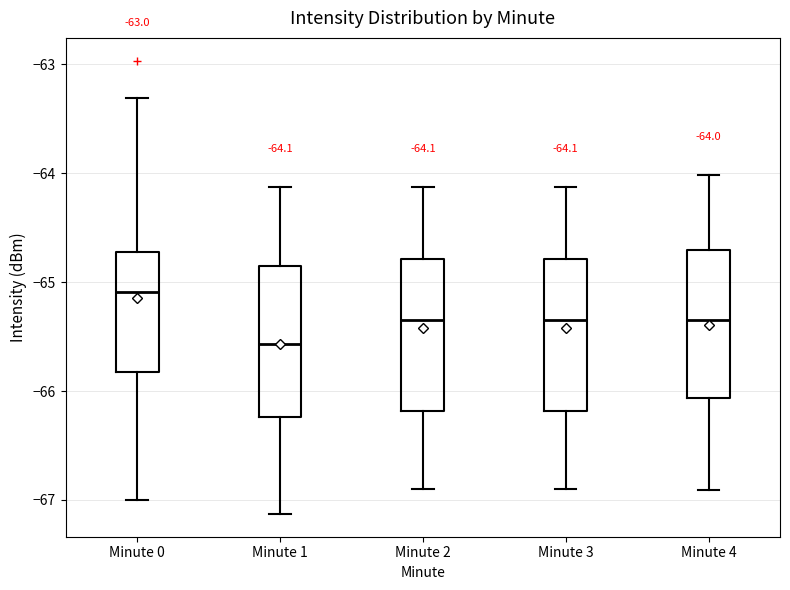

Which box's median line is the highest?

Minute 0